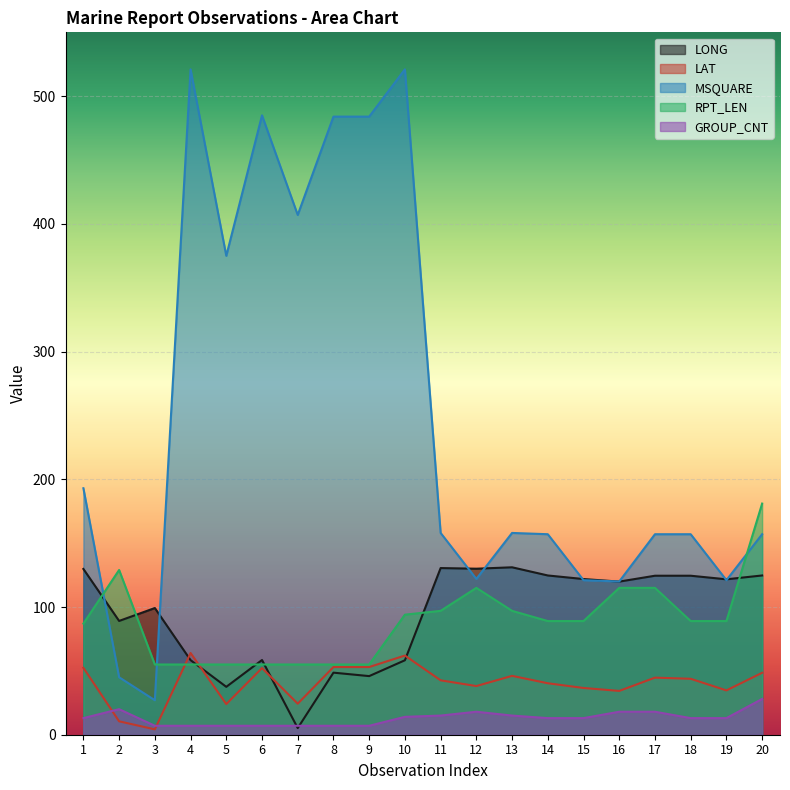

What are all the series names shown in the legend?

LONG, LAT, MSQUARE, RPT_LEN, GROUP_CNT